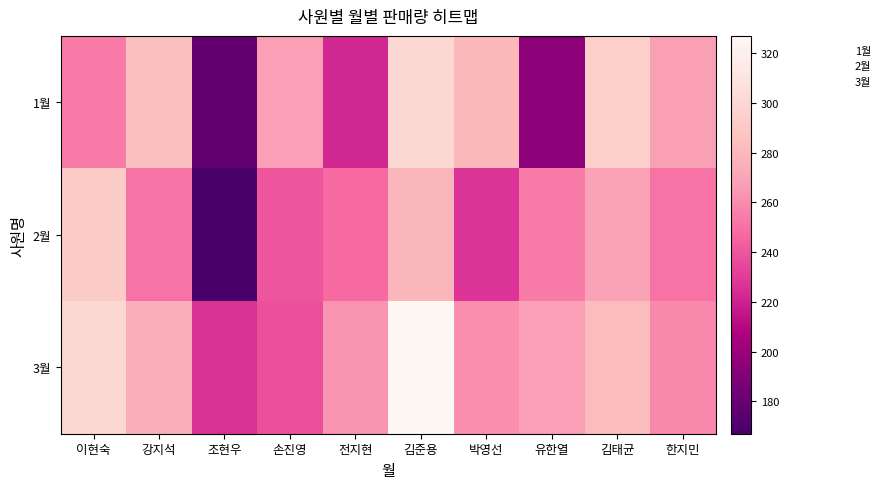

Rank the series at 박영선 from lowest to highest value.

2월, 3월, 1월